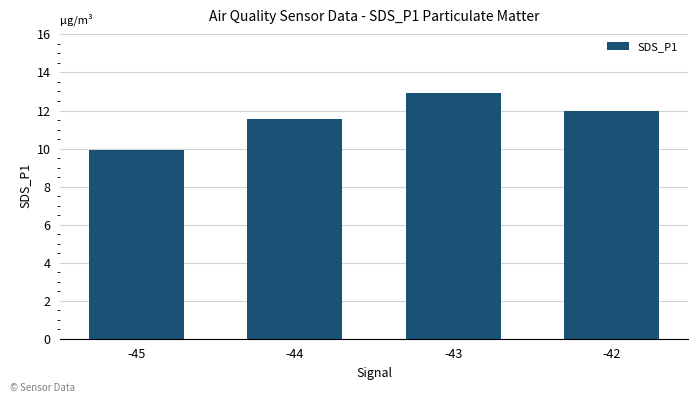

What is the change in value from -45 to -43?

+3.0